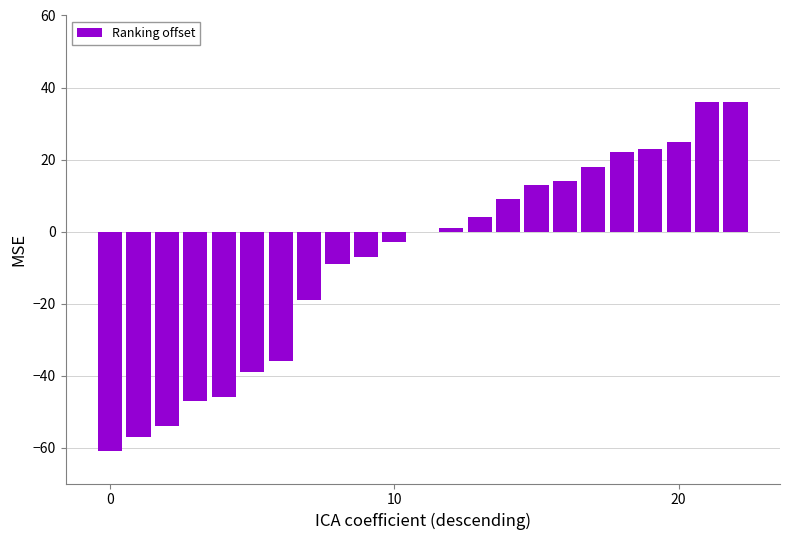

What is the sum of all values?

-177